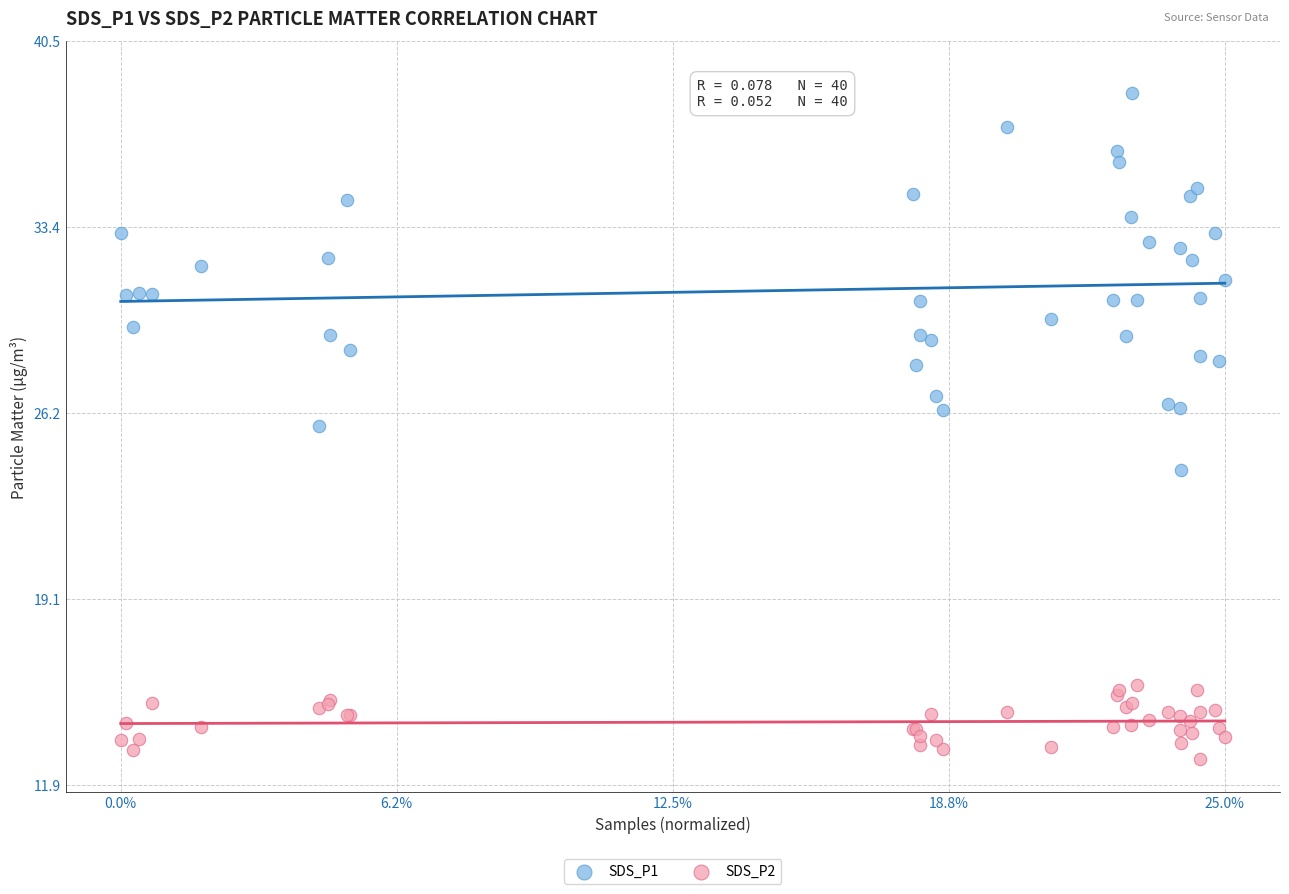

Which series reaches the maximum Y coordinate?

SDS_P1